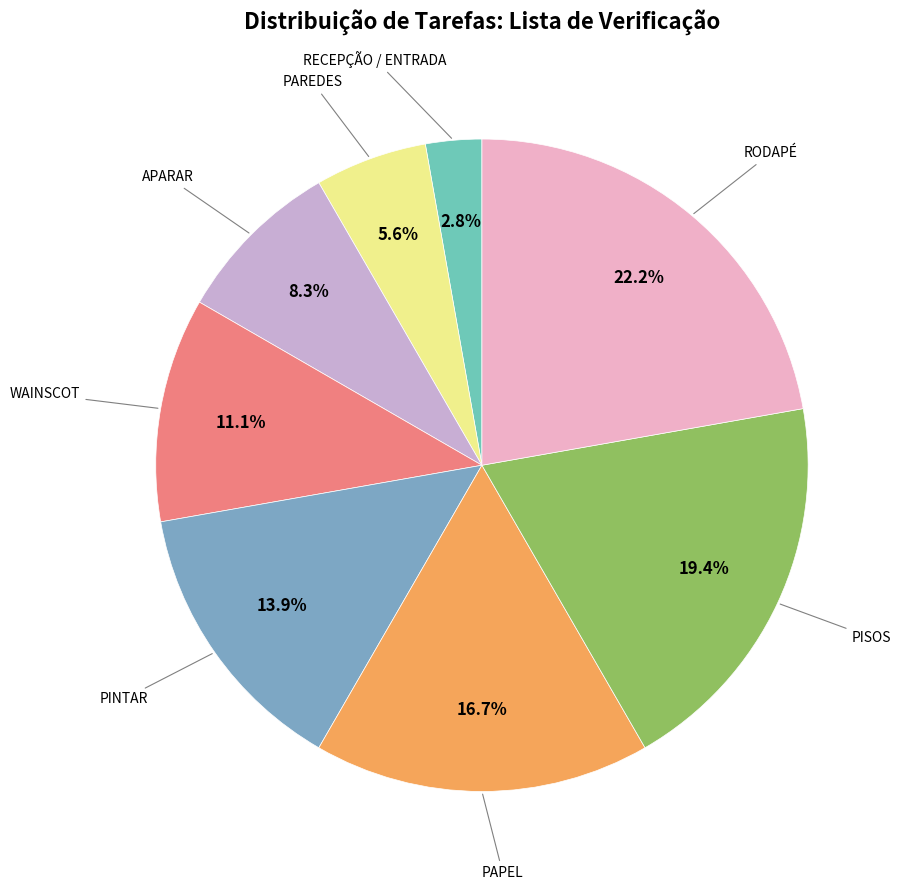

What is the largest slice in the pie chart?

RODAPÉ